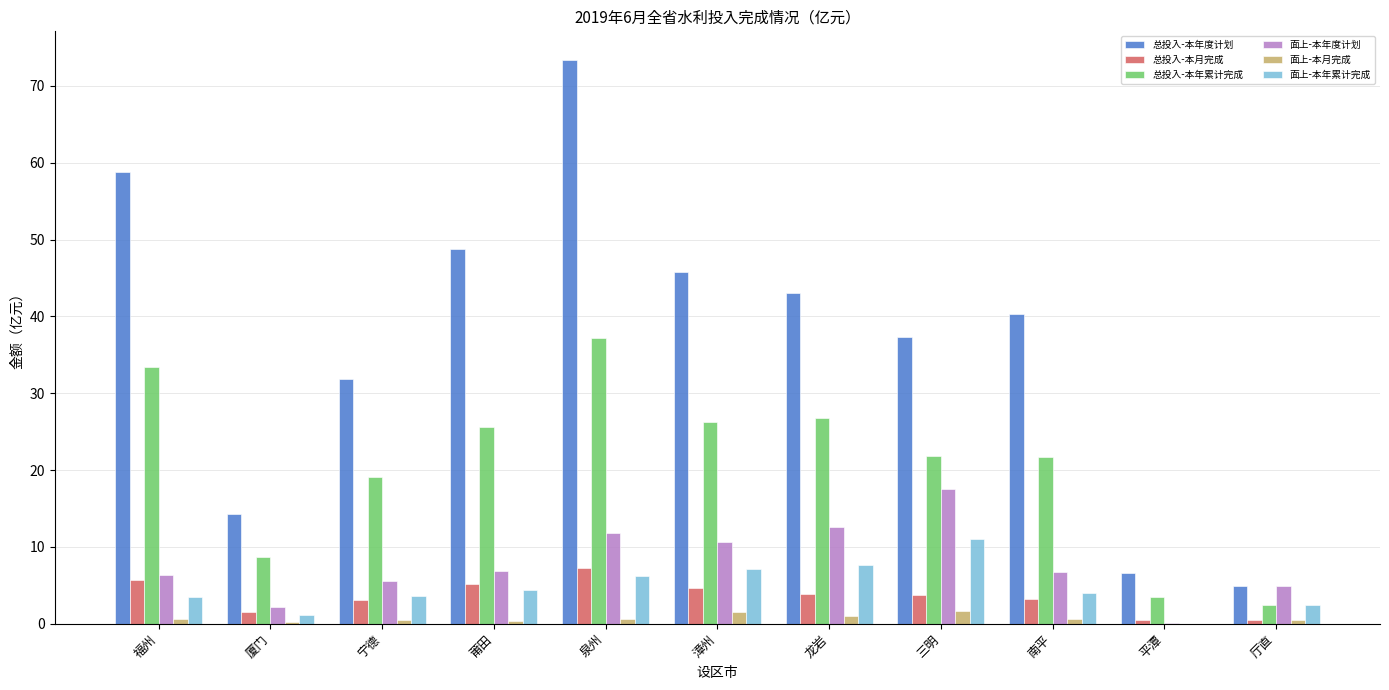

The 总投入-本月完成 series shows 3.9 at 龙岩. True or false?

True